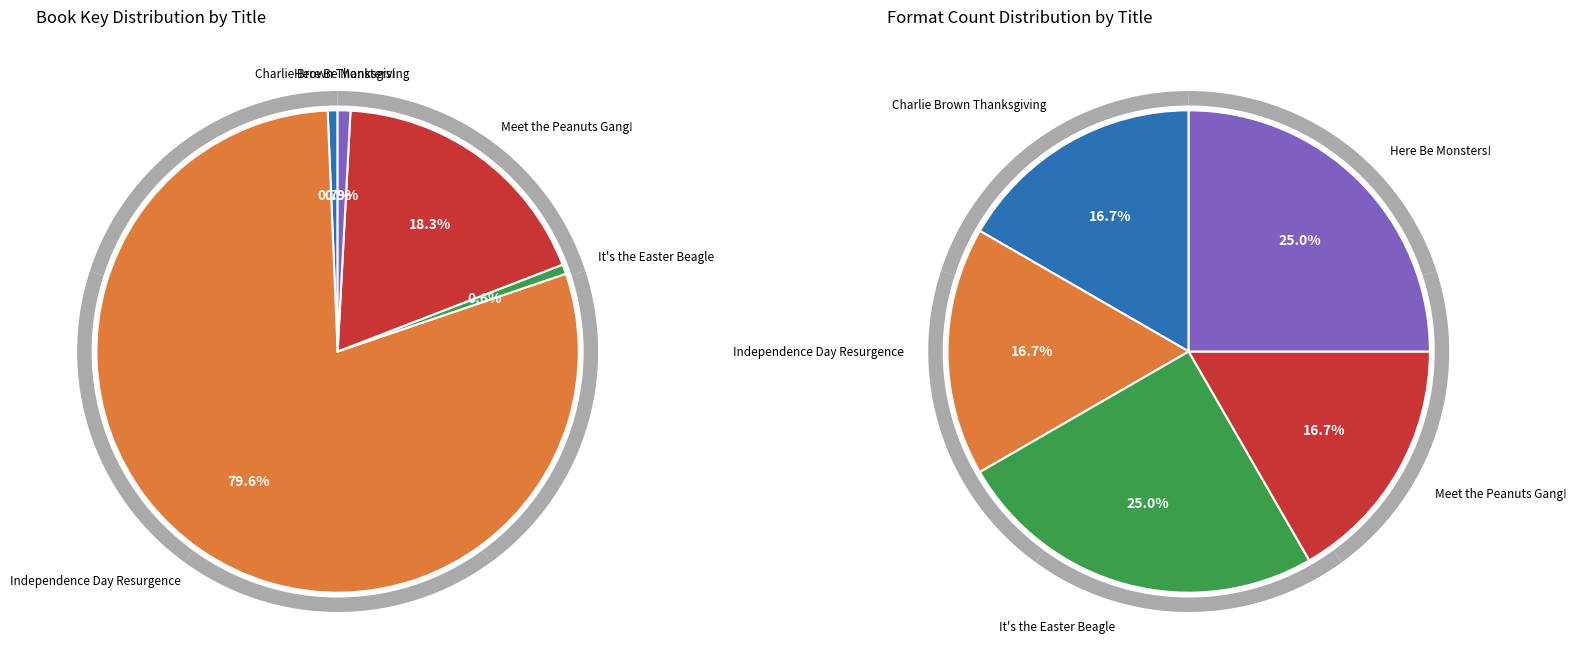

The Charlie Brown Thanksgiving slice represents 1% of the pie. True or false?

True